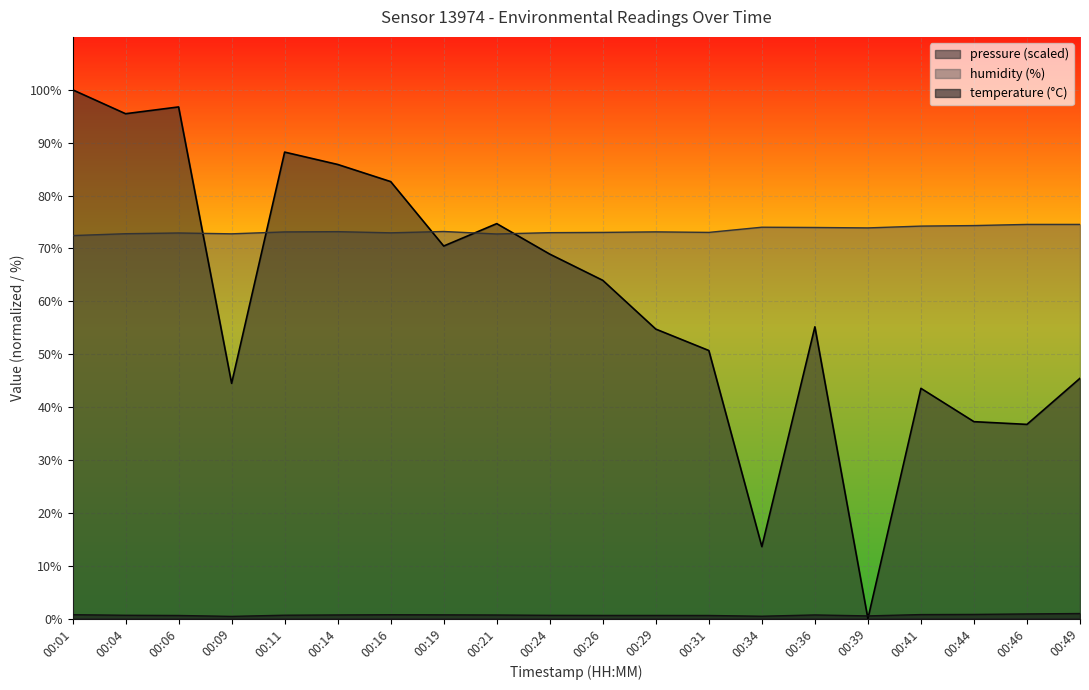

Reading left to right, list all the values displayed in this chart.

temperature: 00:01=0.7	00:04=0.6	00:06=0.6	00:09=0.4	00:11=0.6	00:14=0.7	00:16=0.7	00:19=0.7	00:21=0.7	00:24=0.6	00:26=0.6	00:29=0.6	00:31=0.6	00:34=0.5	00:36=0.7	00:39=0.5	00:41=0.8	00:44=0.8	00:46=0.9	00:49=1.0
humidity: 00:01=72.4	00:04=72.8	00:06=72.9	00:09=72.8	00:11=73.1	00:14=73.2	00:16=73.0	00:19=73.2	00:21=72.7	00:24=73.0	00:26=73.0	00:29=73.1	00:31=73.0	00:34=74.0	00:36=74.0	00:39=73.9	00:41=74.2	00:44=74.3	00:46=74.5	00:49=74.5
pressure_norm: 00:01=100.0	00:04=95.5	00:06=96.8	00:09=44.5	00:11=88.2	00:14=85.9	00:16=82.6	00:19=70.5	00:21=74.7	00:24=68.9	00:26=64.0	00:29=54.7	00:31=50.7	00:34=13.6	00:36=55.2	00:39=0.0	00:41=43.5	00:44=37.2	00:46=36.7	00:49=45.4